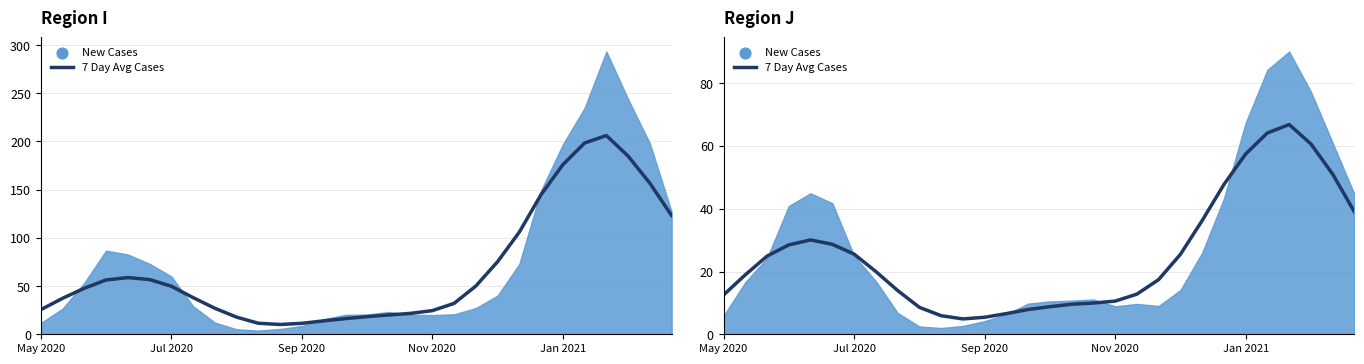

What is the ratio of the value at 23 to the value at 22?

1.3